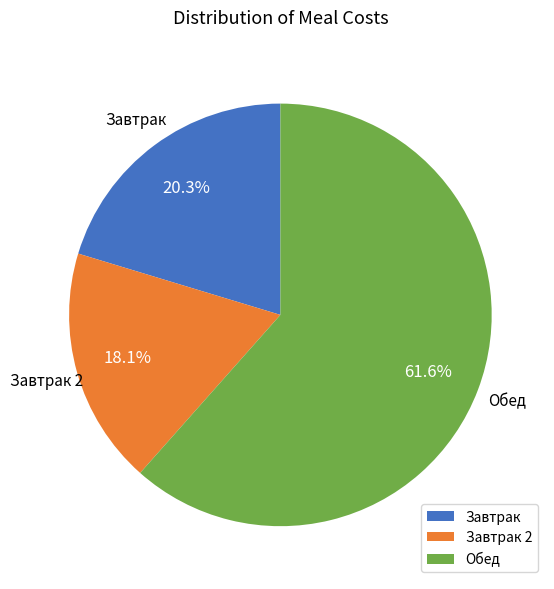

Does Завтрак represent more than half of the total?

No